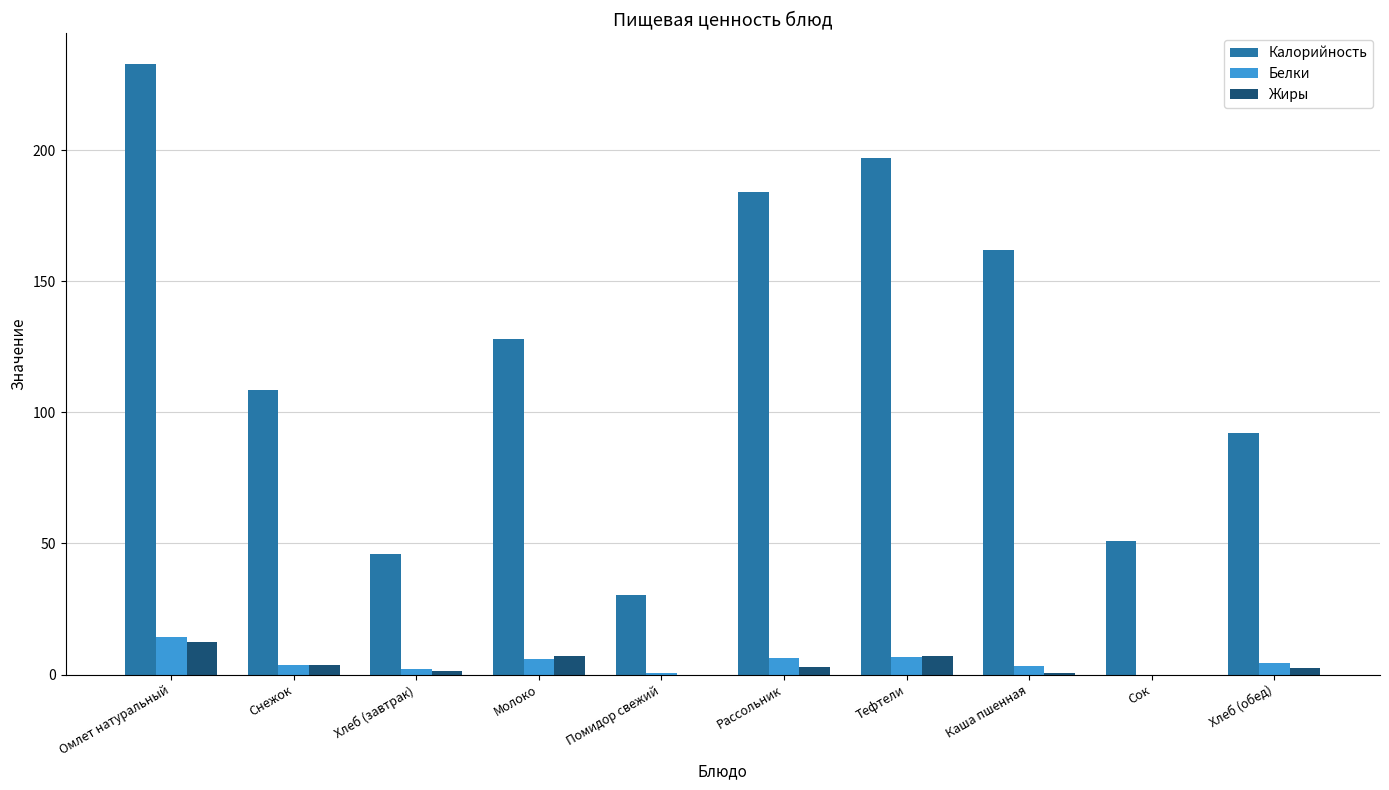

Which series has the largest range (max minus min)?

Калорийность